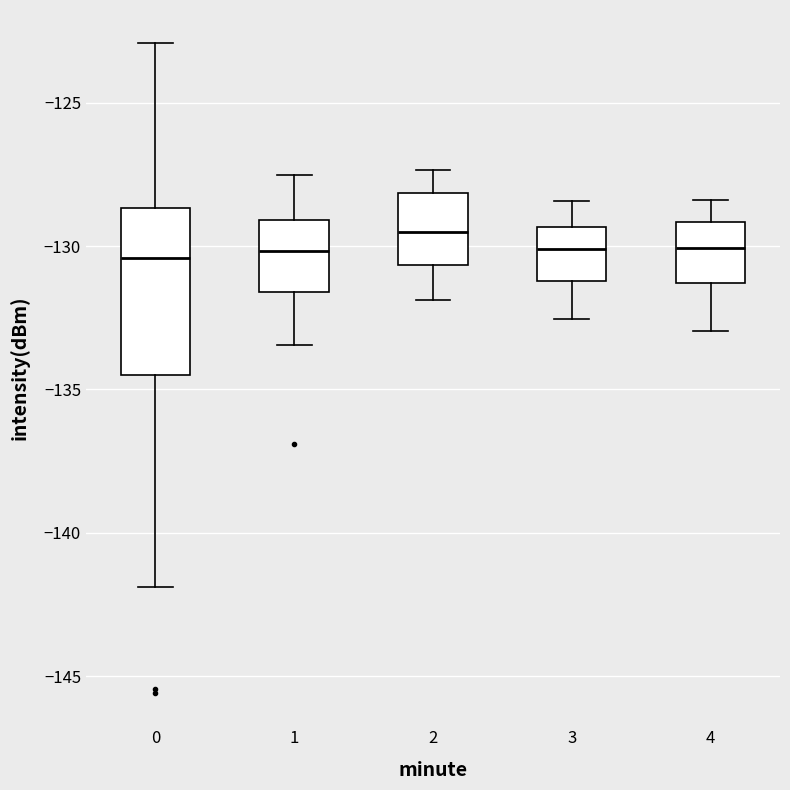

Reading left to right, read every box against the y-axis: the position of its median line, the range the box covers, and the ends of its whiskers. The values are not printed on the chart, so give them approximately, as read against the axis.

0: median -130.5, box -134.5 to -128.5, whiskers -142.0 to -123.0
1: median -130.0, box -131.5 to -129.0, whiskers -133.5 to -127.5
2: median -129.5, box -130.5 to -128.0, whiskers -132.0 to -127.5
3: median -130.0, box -131.0 to -129.5, whiskers -132.5 to -128.5
4: median -130.0, box -131.5 to -129.0, whiskers -133.0 to -128.5